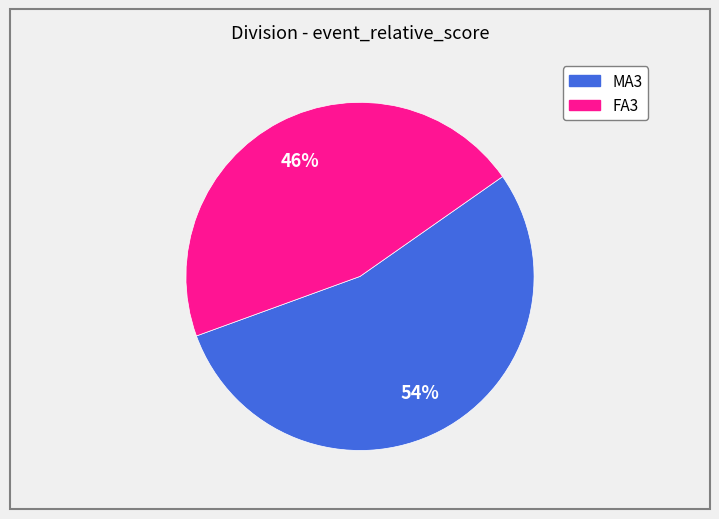

Is there any slice that represents more than half of the pie?

Yes